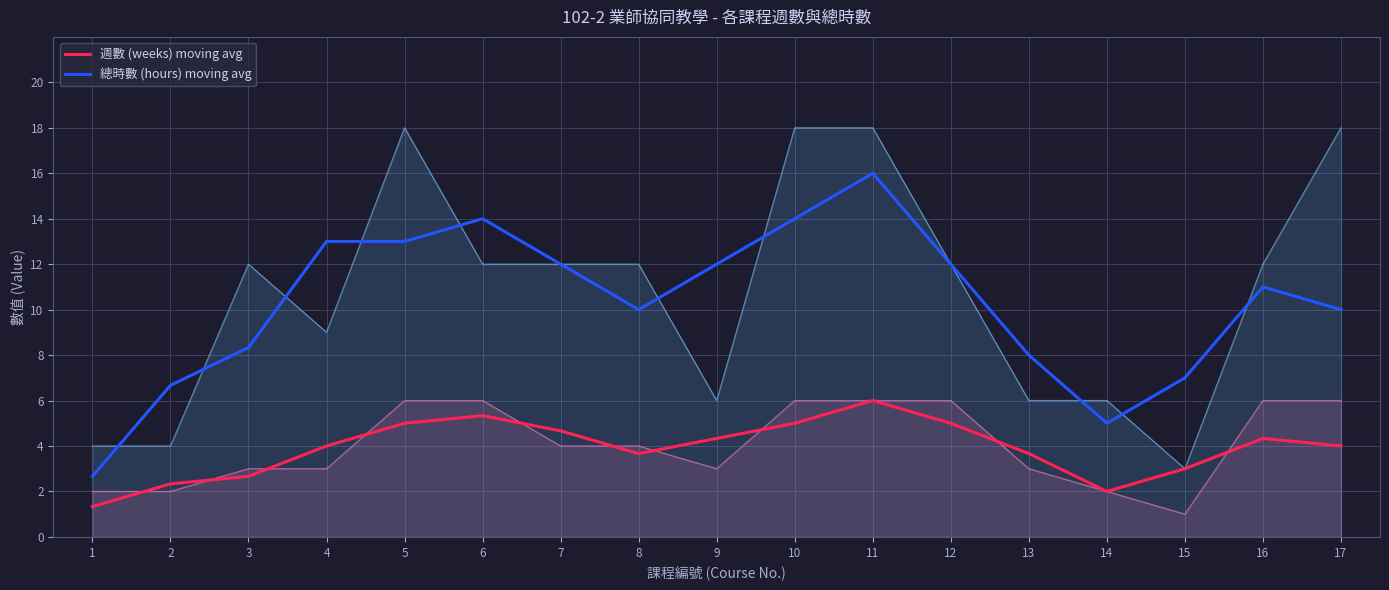

Which series has the largest total across all categories?

總時數 (moving avg)